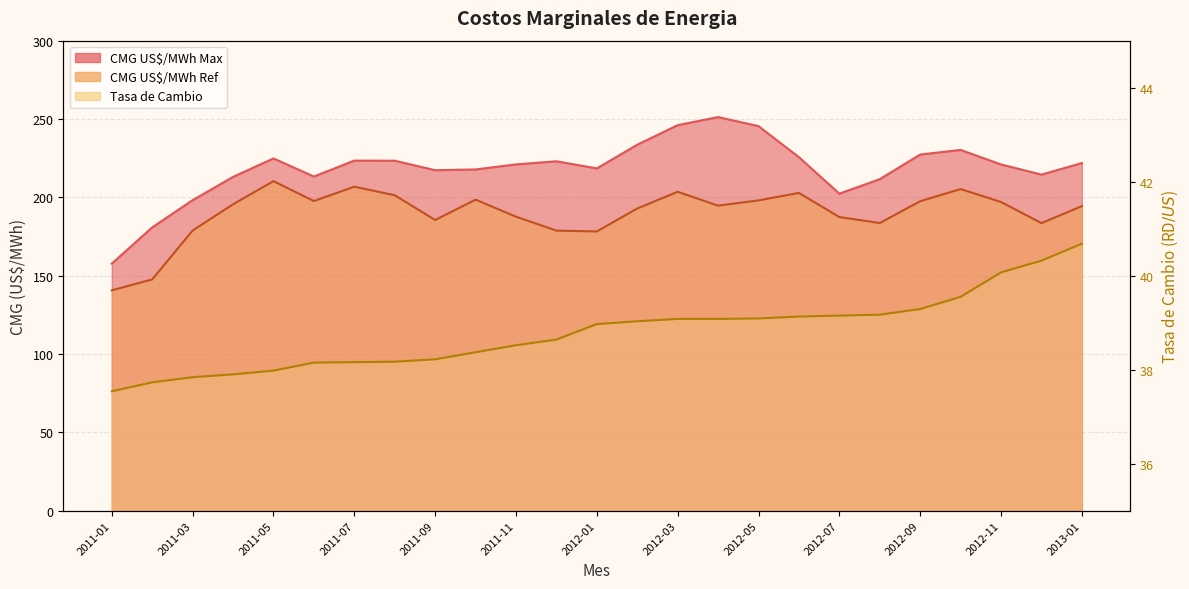

Which series has the largest total across all categories?

CMG US$/MWh Max